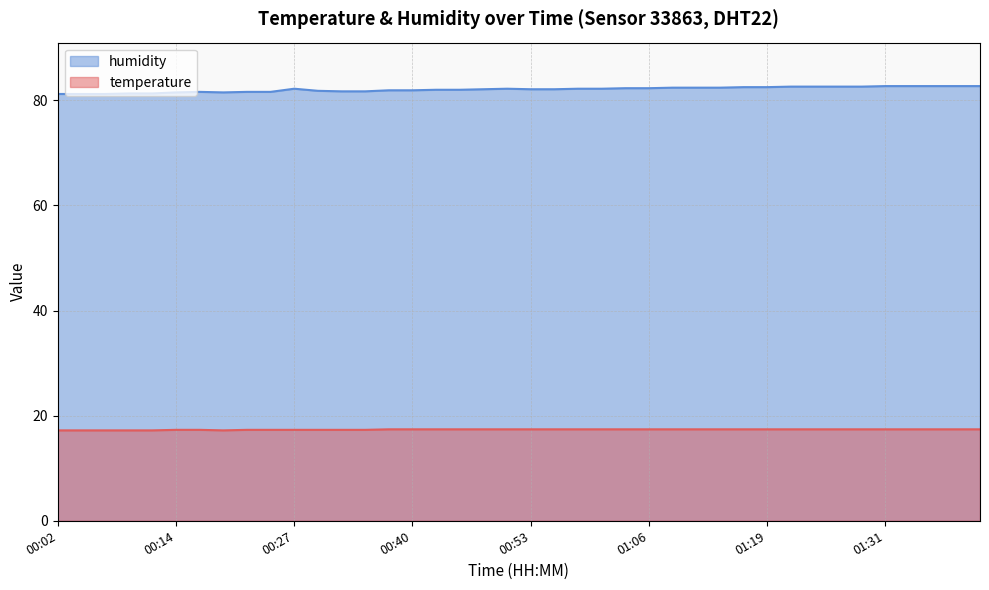

Rank the series by their maximum value, from lowest to highest.

temperature, humidity